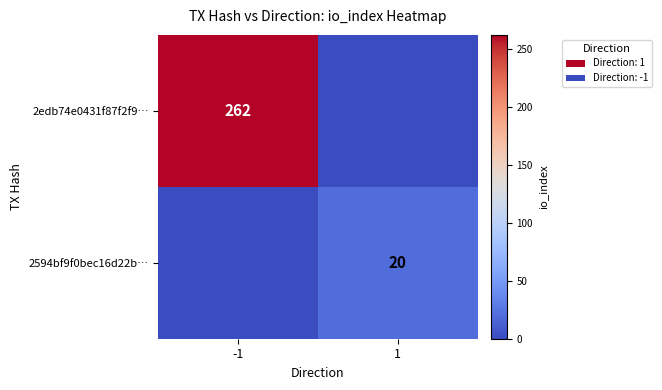

True or false: 2edb74e0431f87f2f9… has a value of 124 at -1.

False